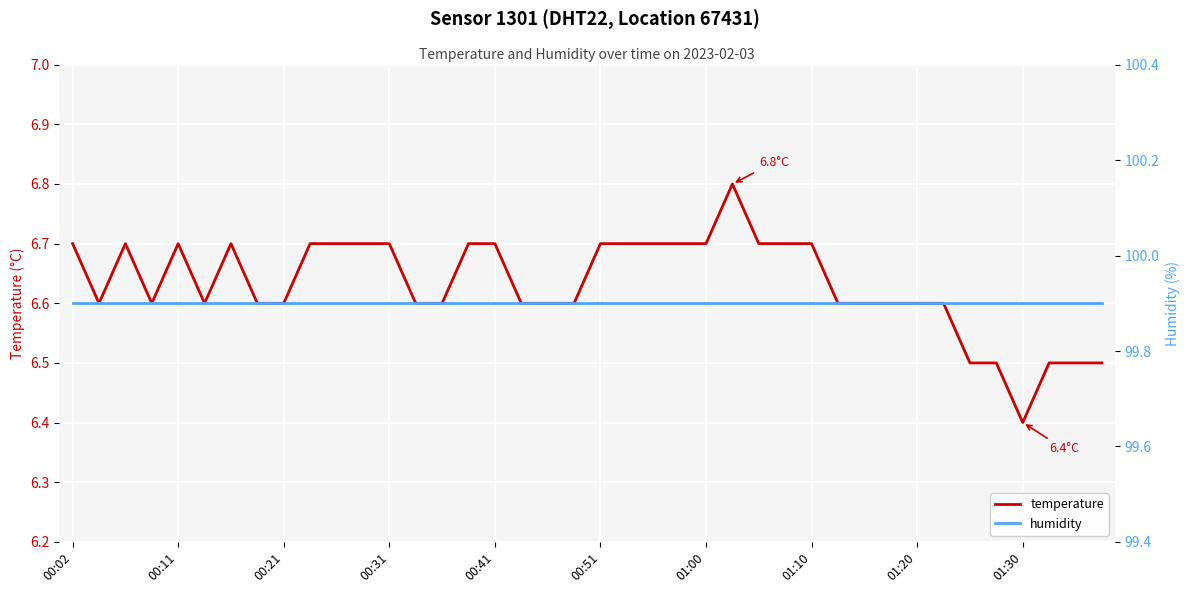

How many series are shown in this chart?

2